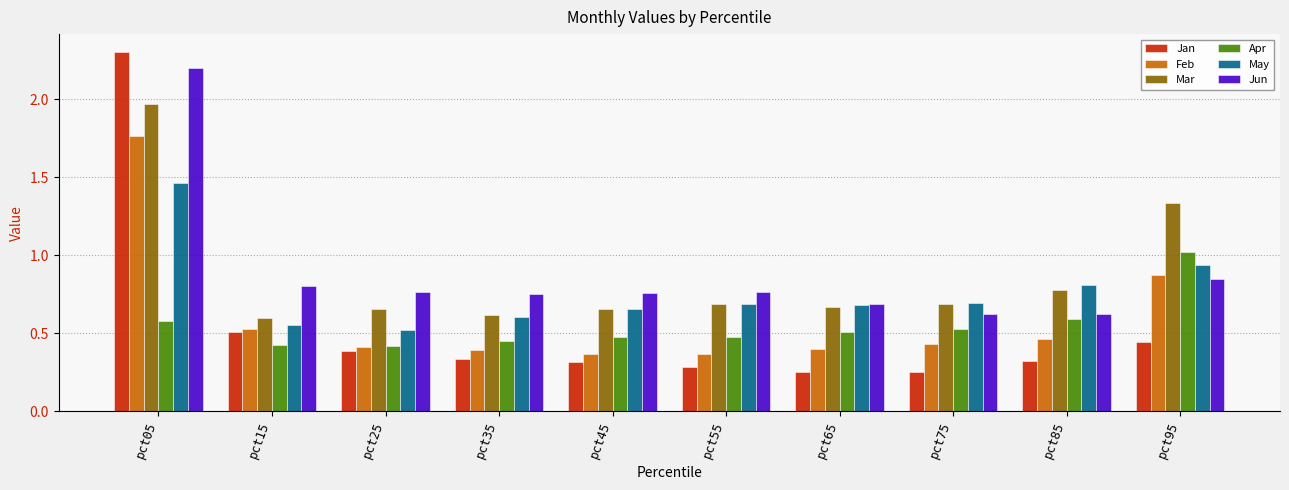

Is it true that May equals 0.5 at pct25?

True